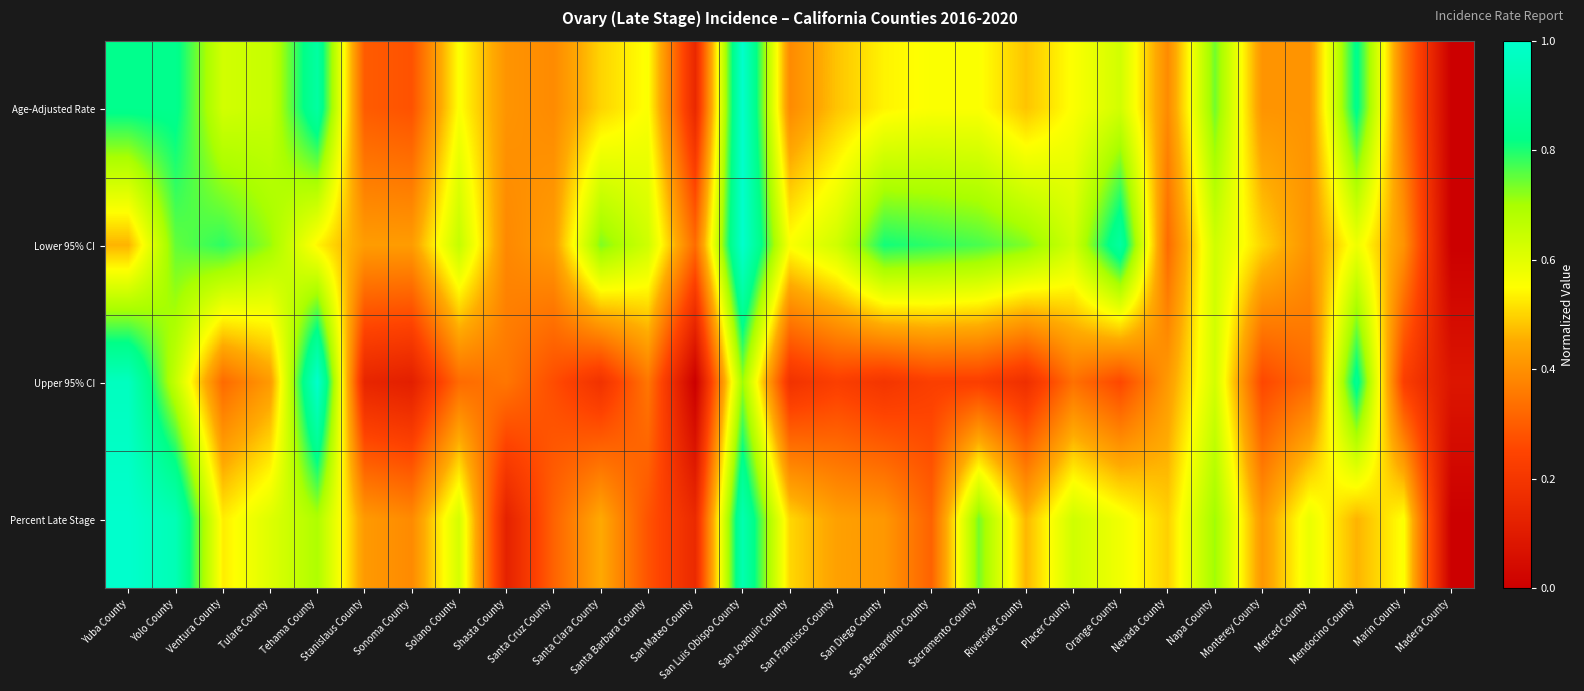

Between San Diego County and Madera County, which is larger?

San Diego County